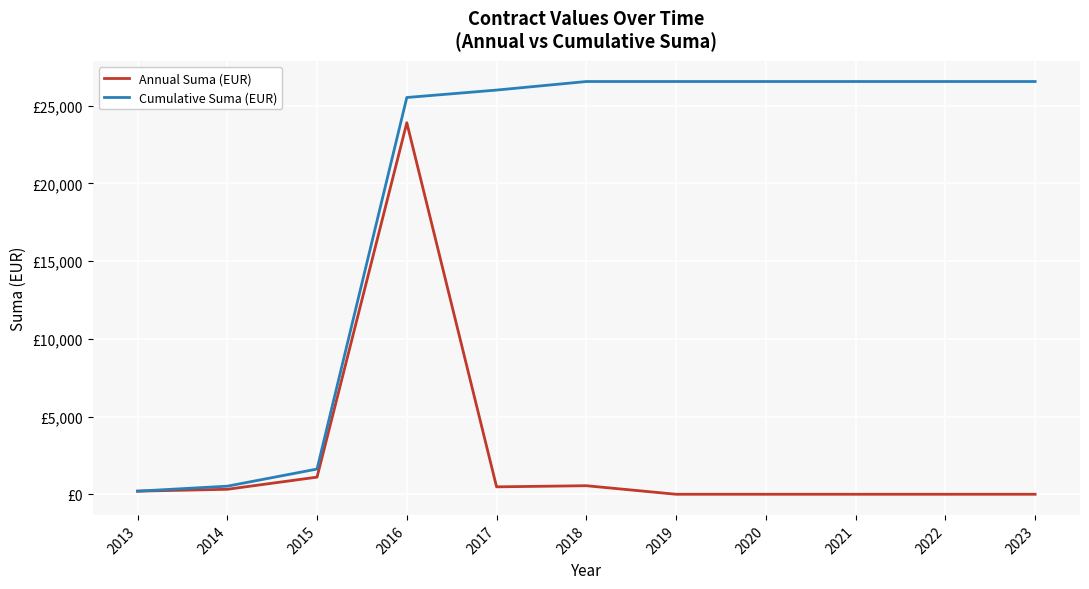

At which label does Cumulative Suma (EUR) reach its minimum?

2013